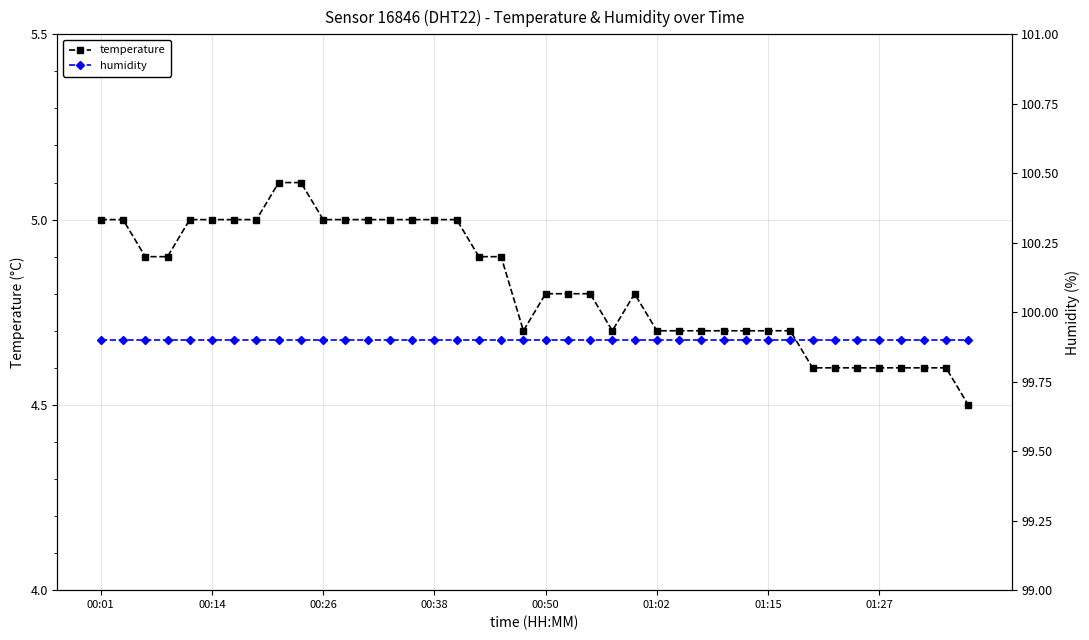

Which series changed the most between 01:02 and 32?

temperature